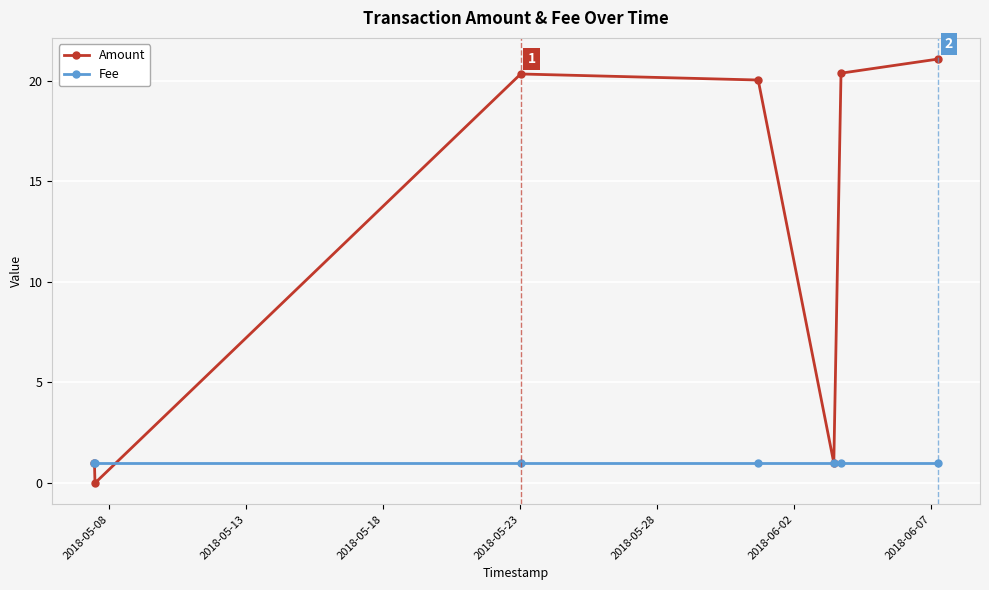

How many lines are shown in the chart?

2